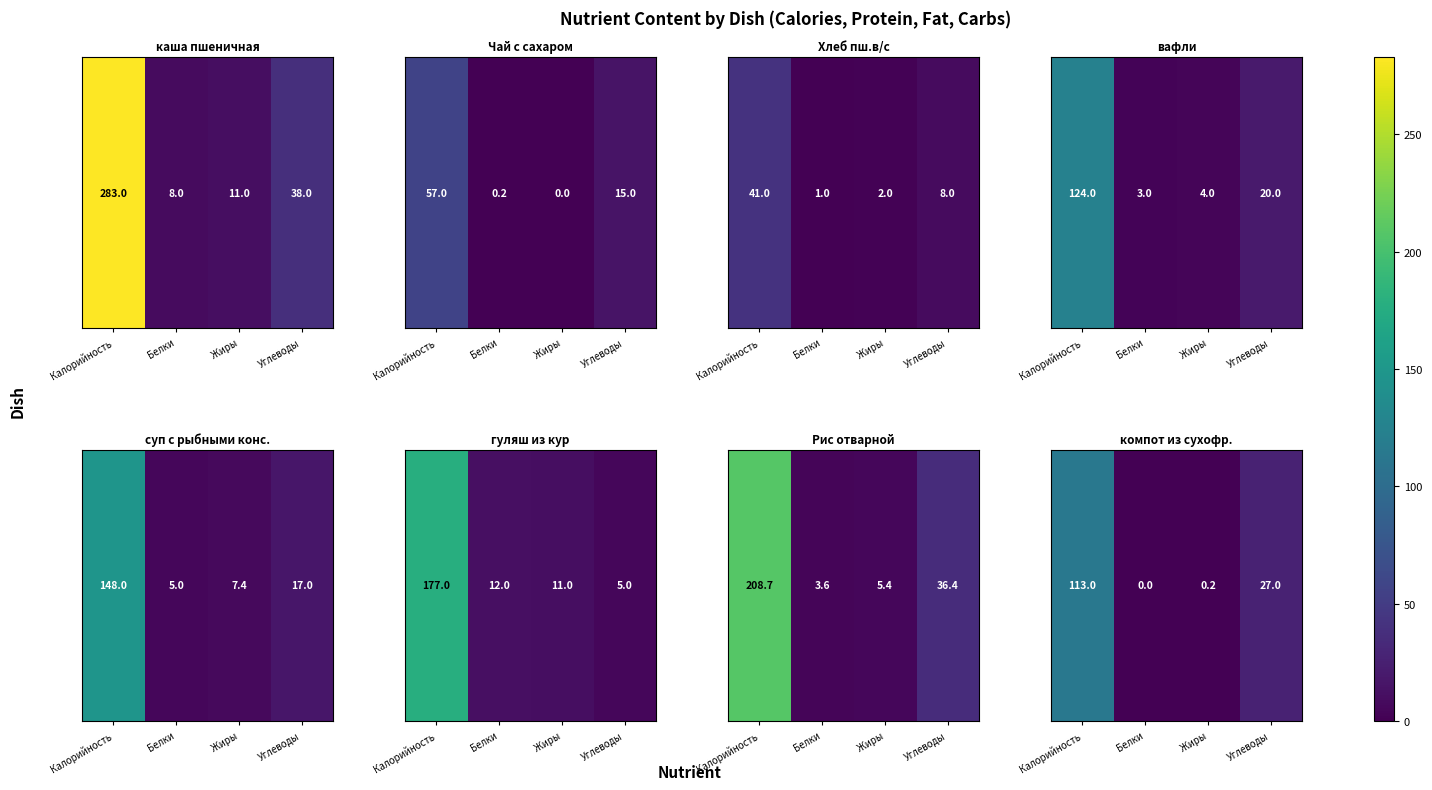

Count the number of data series in this chart.

1